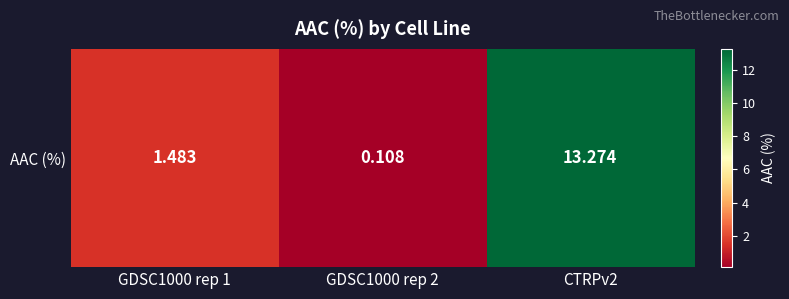

Reading left to right, extract all data points from this chart.

GDSC1000 rep 1=1.5	GDSC1000 rep 2=0.1	CTRPv2=13.3